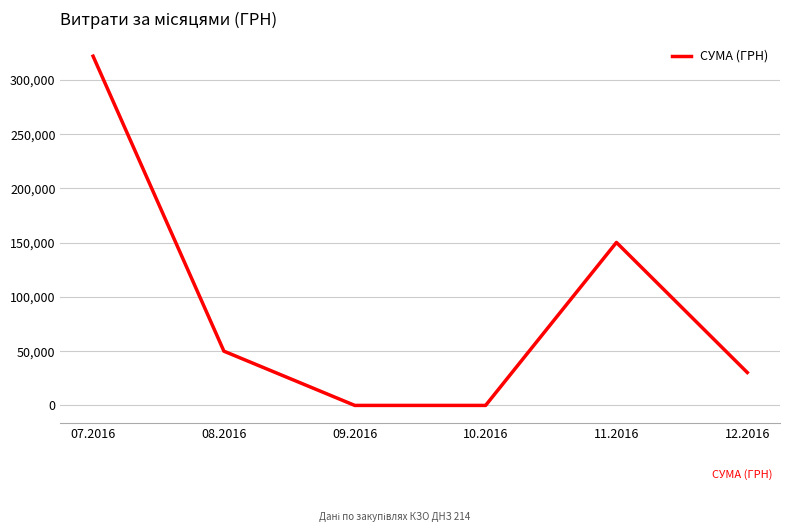

Where does the data first go above 49993?

07.2016